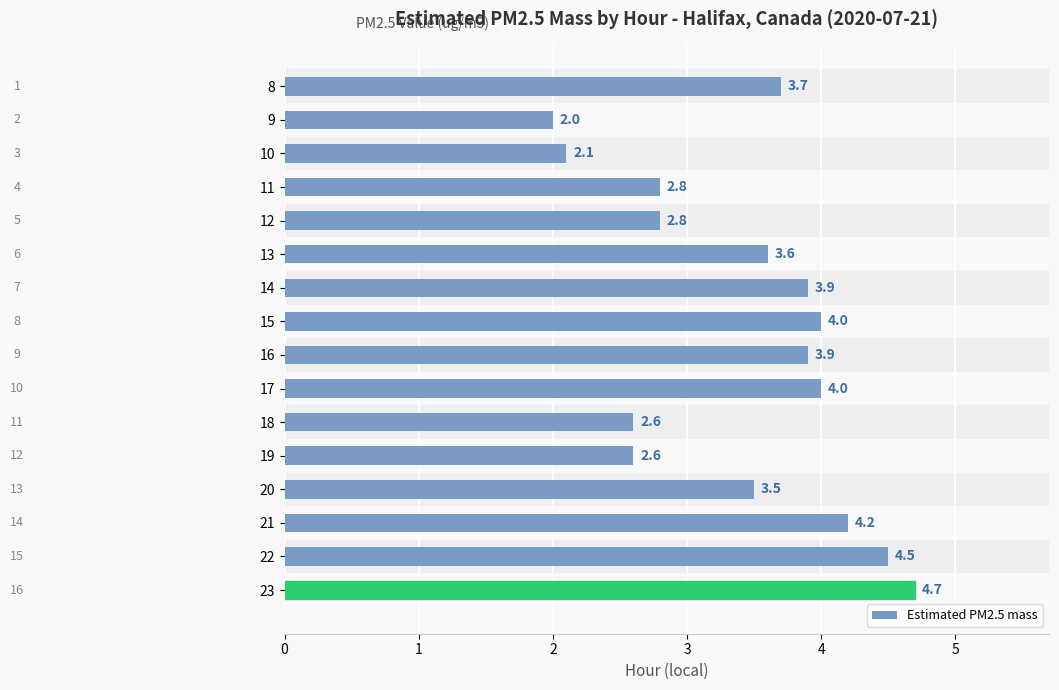

What is the sum of all values?

54.9